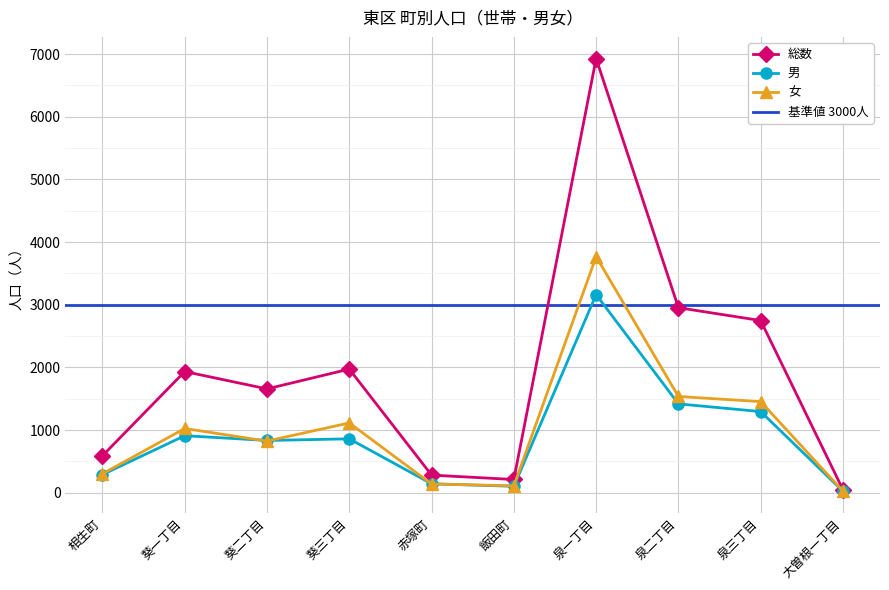

The value of 男 at 泉二丁目 is 1417. True or false?

True